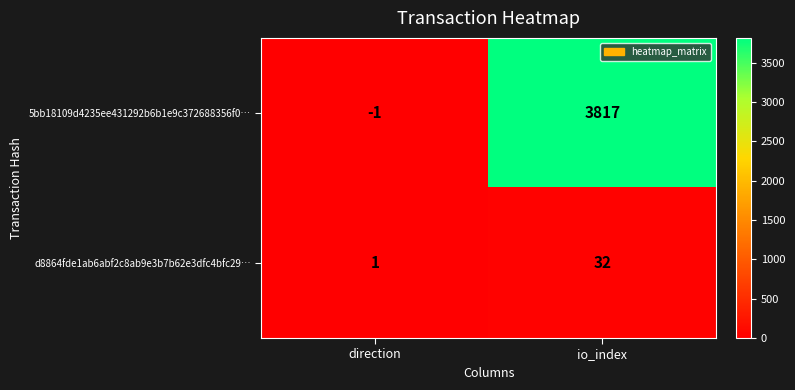

What is the minimum value shown in the chart?

-1